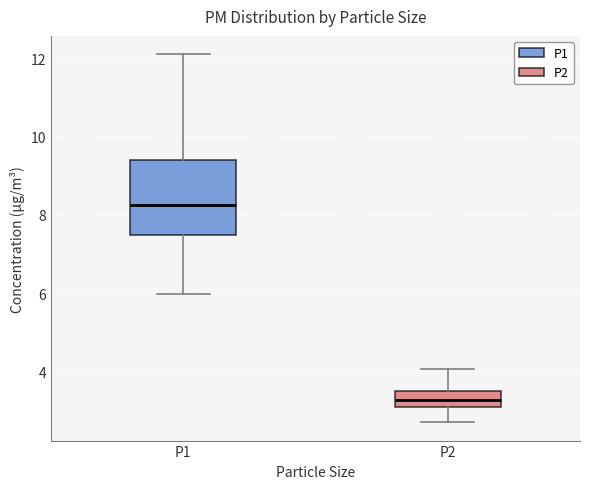

Comparing the boxes themselves (not the whiskers), which one is the tallest?

P1